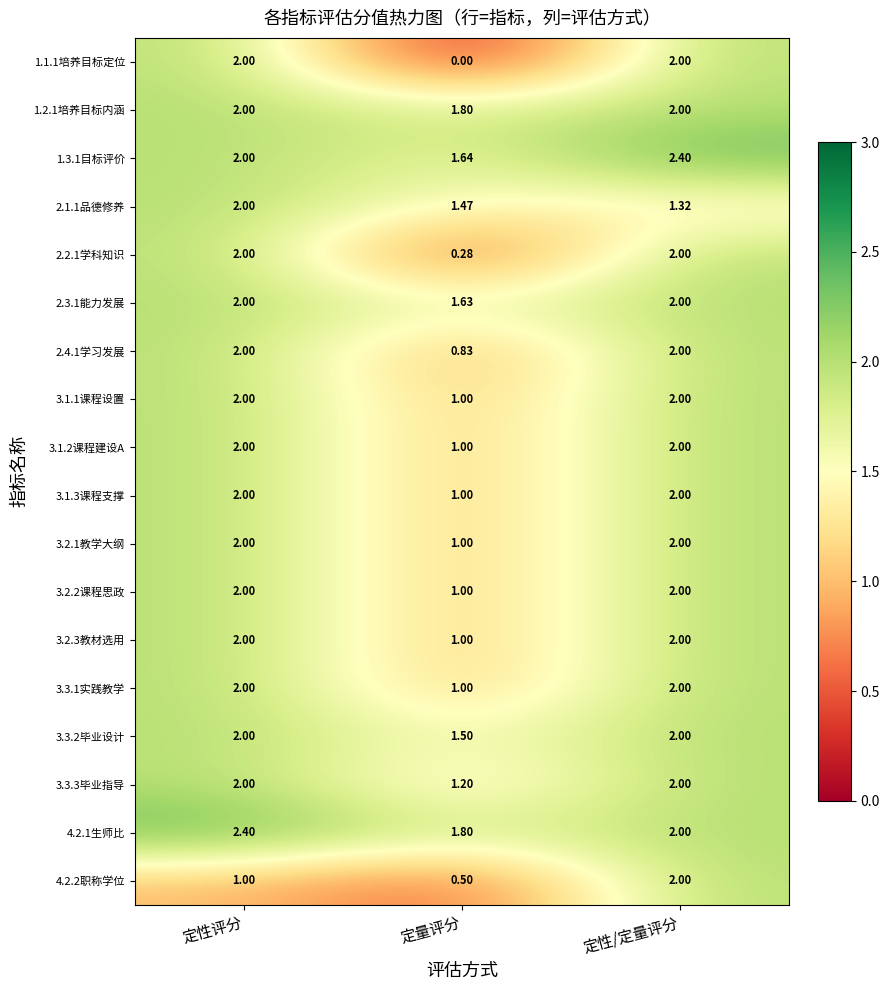

Rank the categories by 2.1.1品德修养 value from highest to lowest.

定性评分, 定量评分, 定性/定量评分